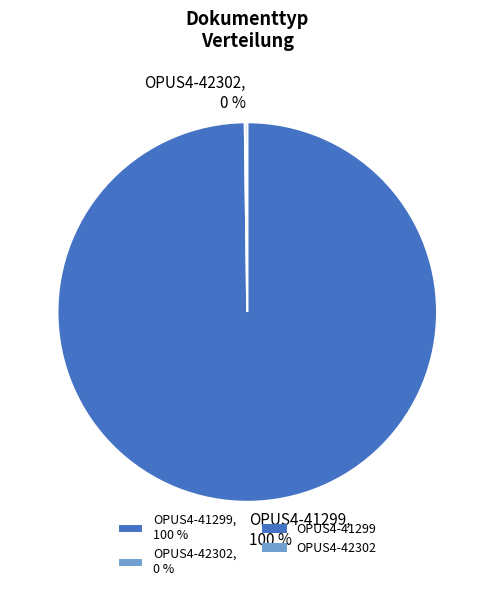

Is there a majority slice in this chart?

Yes